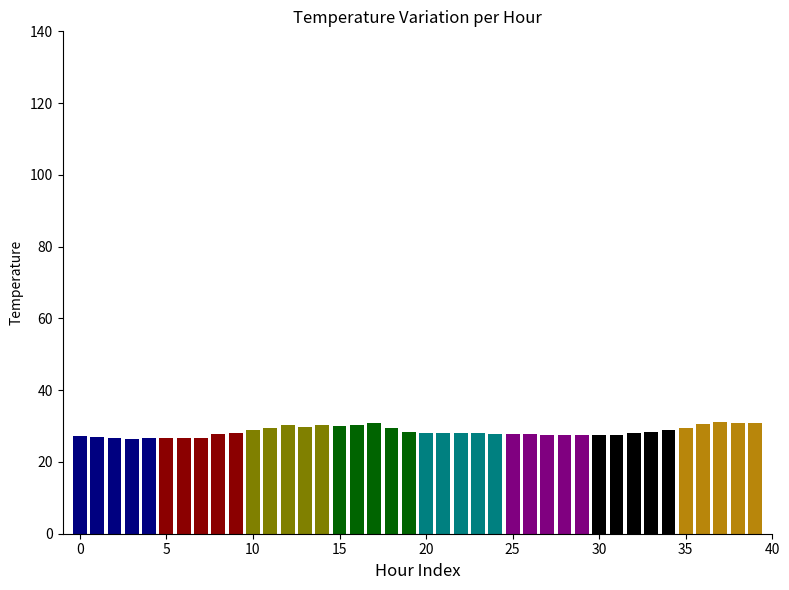

What is the maximum value shown in the chart?

31.0